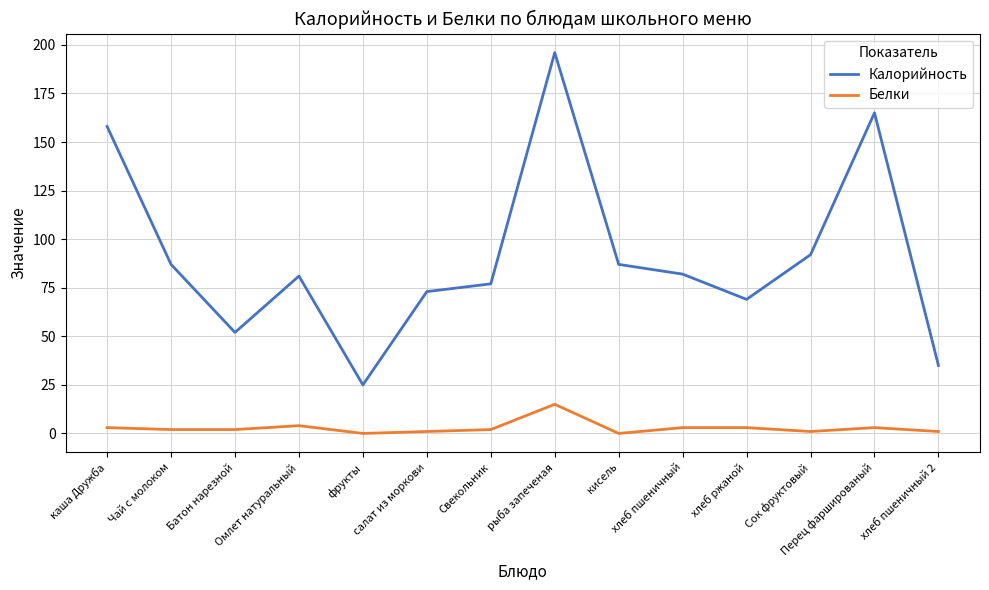

Is the value of Калорийность at рыба запеченая greater than the value of Белки at рыба запеченая?

Yes